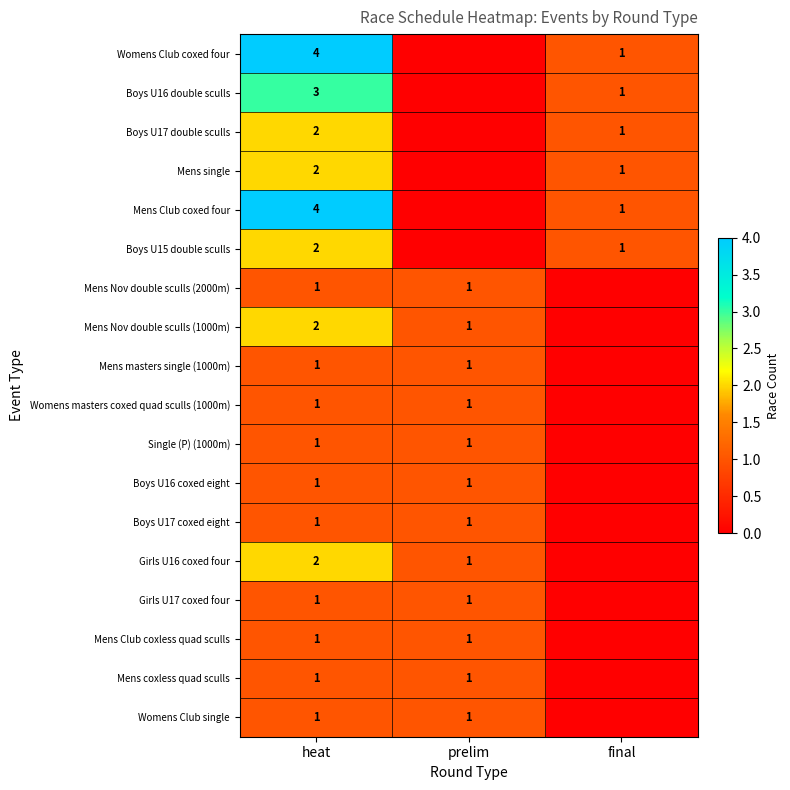

The value of Womens masters coxed quad sculls (1000m) at prelim is 1. True or false?

True